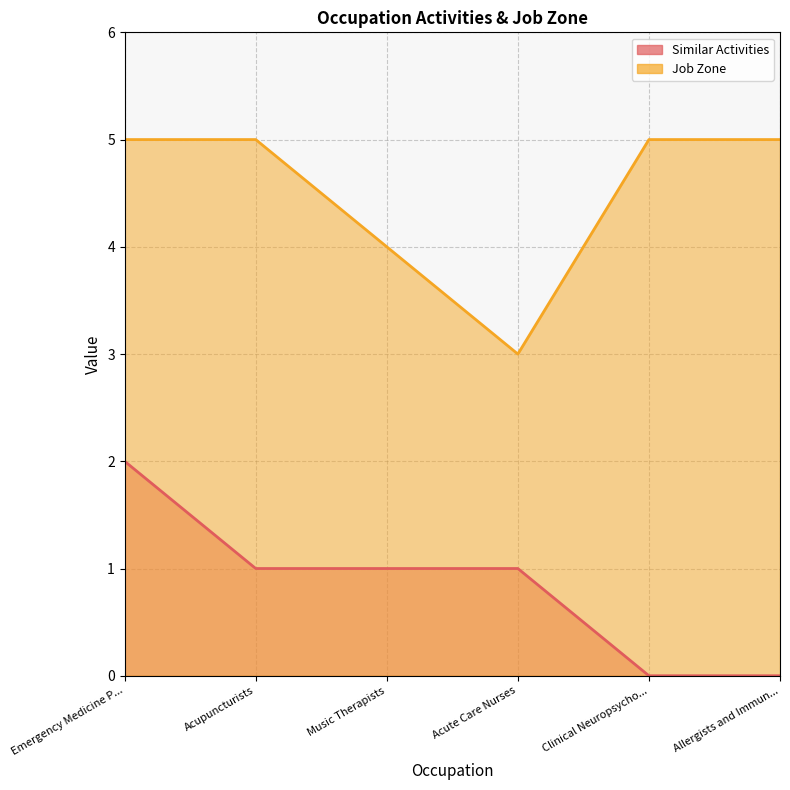

What position from the left is Clinical Neuropsycho...?

5